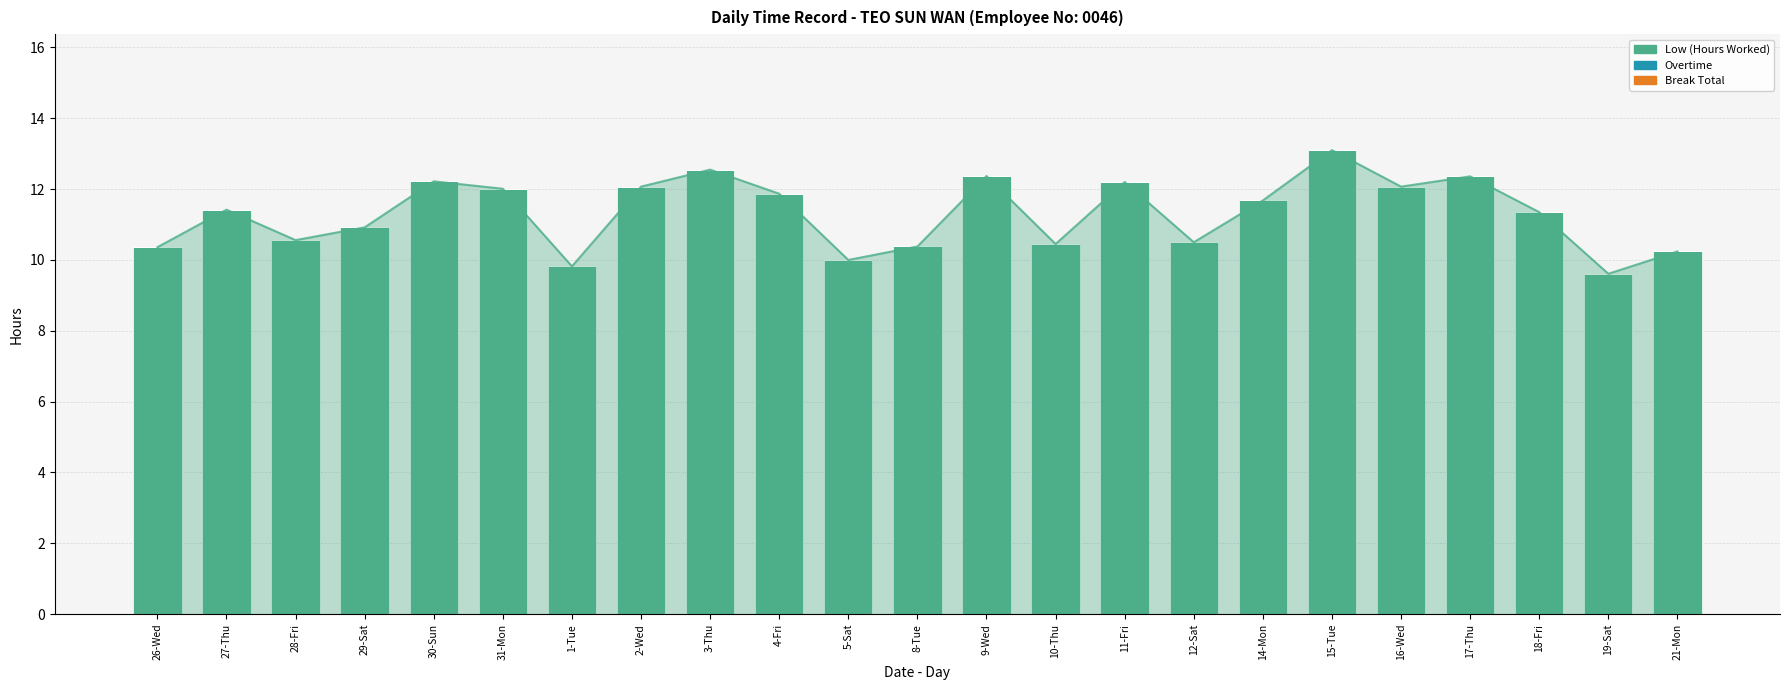

What is the label of the 17th bar from the left?

14-Mon